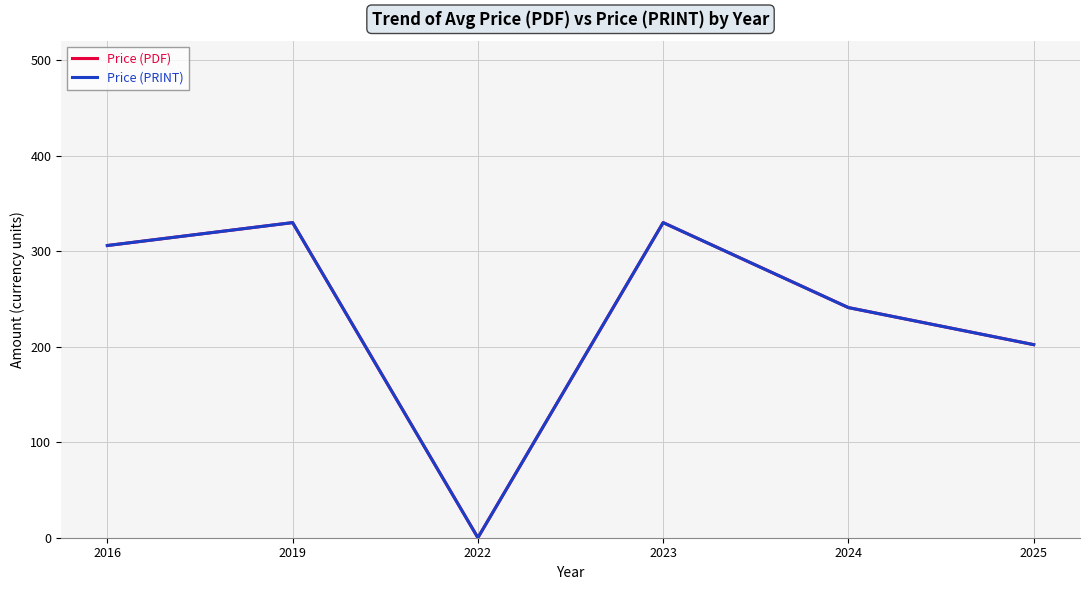

What is the value of the Price (PRINT) point at the 6th from the left?

202.2